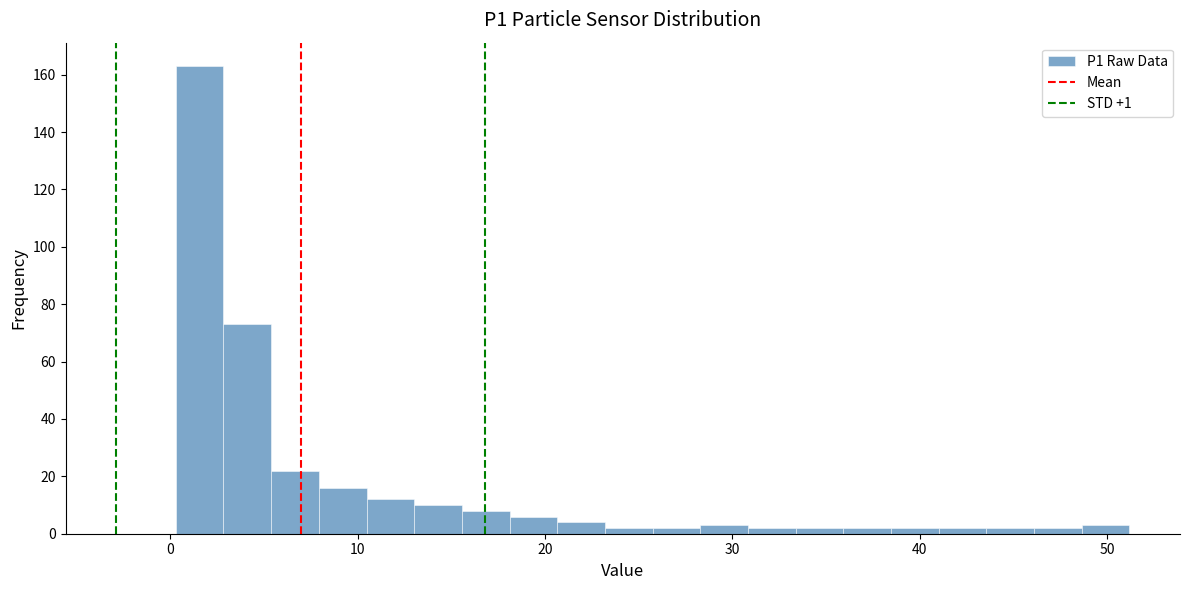

Around what value on the x-axis is the tallest bar? Give the approximate position of its centre, as read against the axis.

2